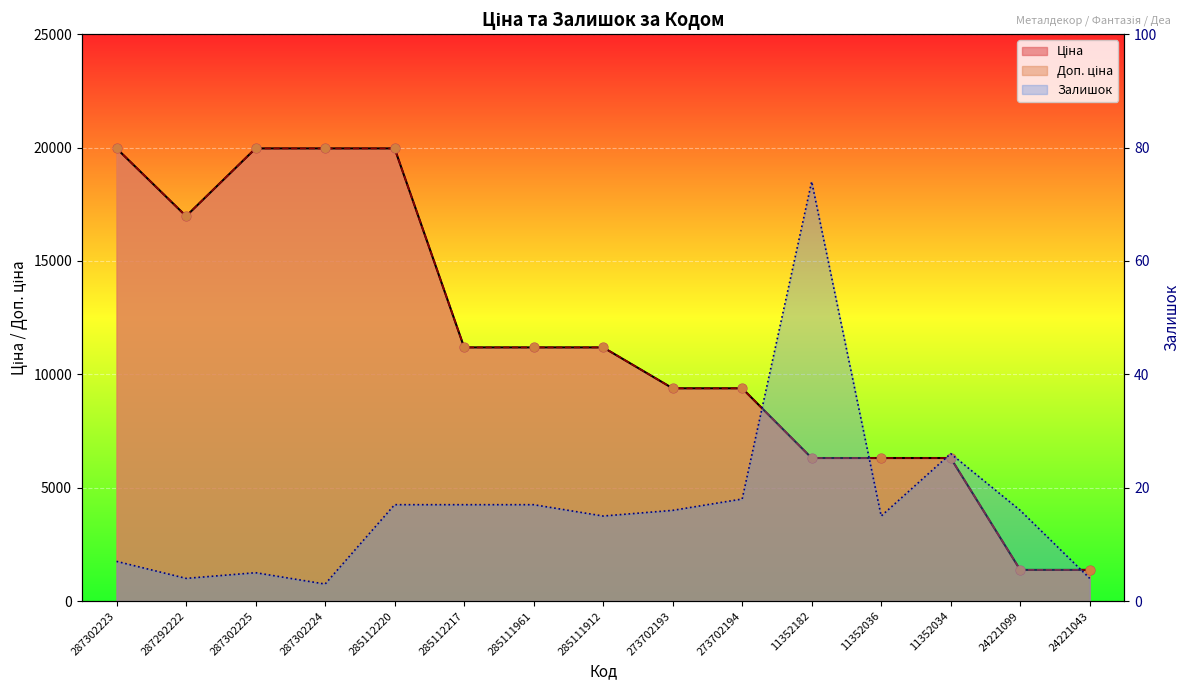

Is the value of Ціна at 285112217 greater than the value of Доп. ціна at 285111961?

No